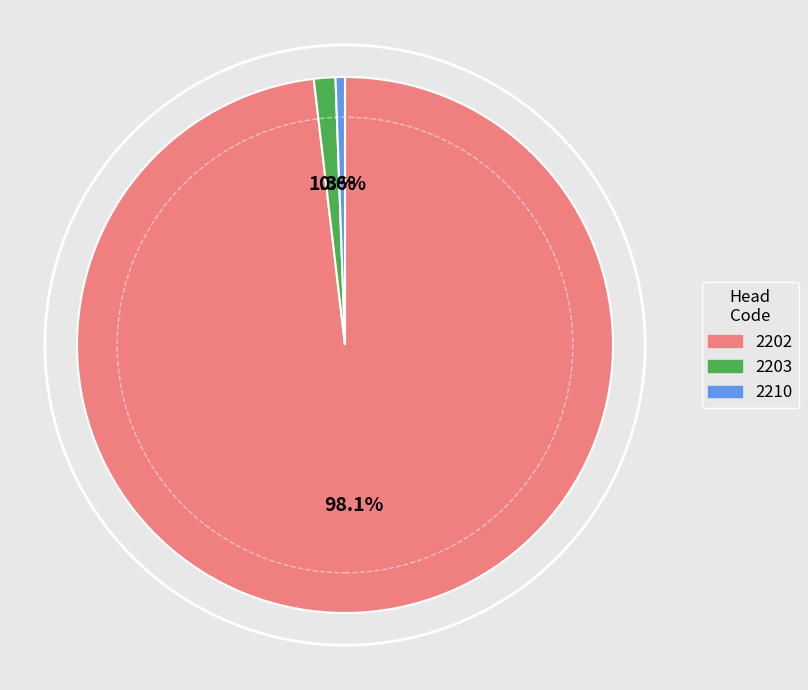

Is there any slice that represents more than half of the pie?

Yes